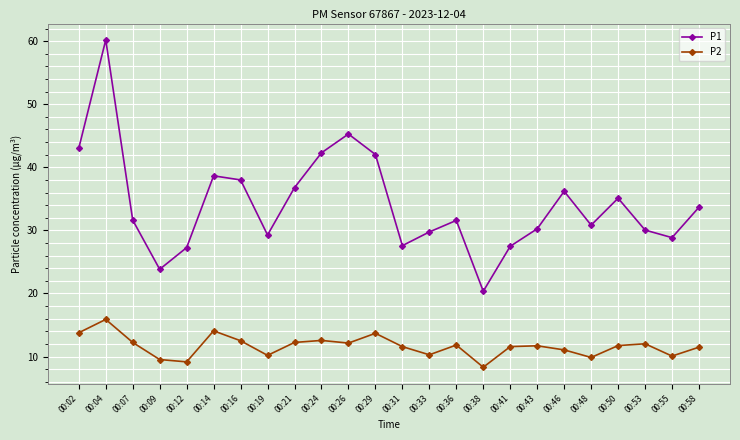

Rank the series by their maximum value, from lowest to highest.

P2, P1